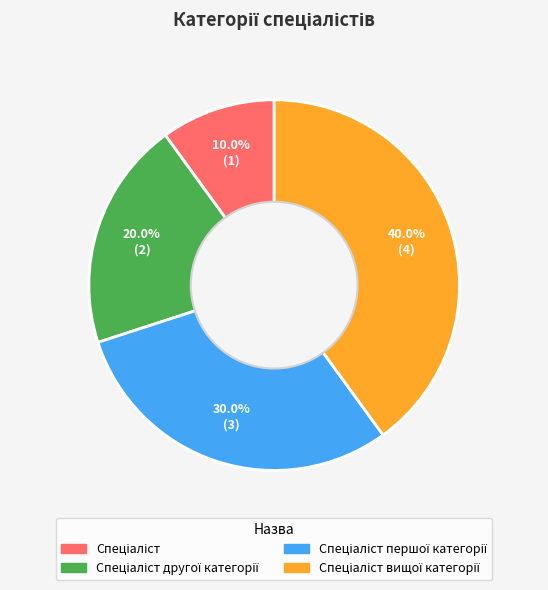

Is there a majority slice in this chart?

No